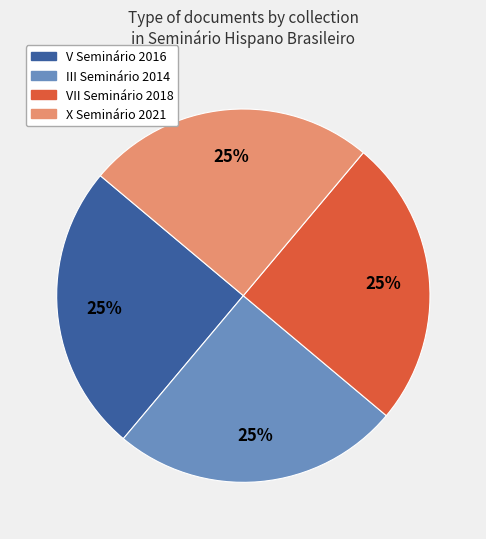

Count the number of slices in the pie.

4